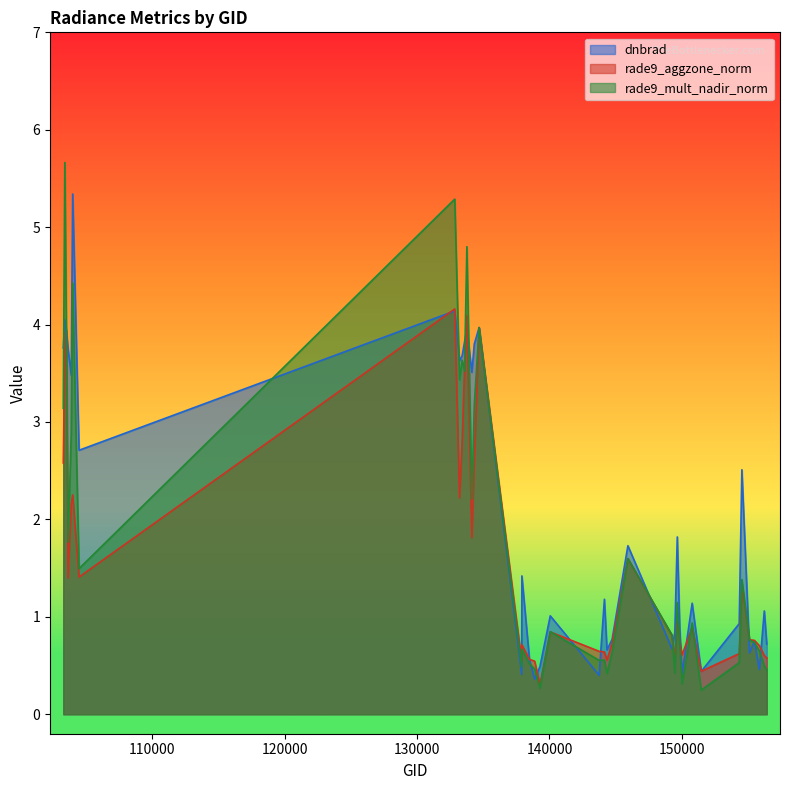

What is the value of the rade9_aggzone_norm point at the 19th from the left?

0.5